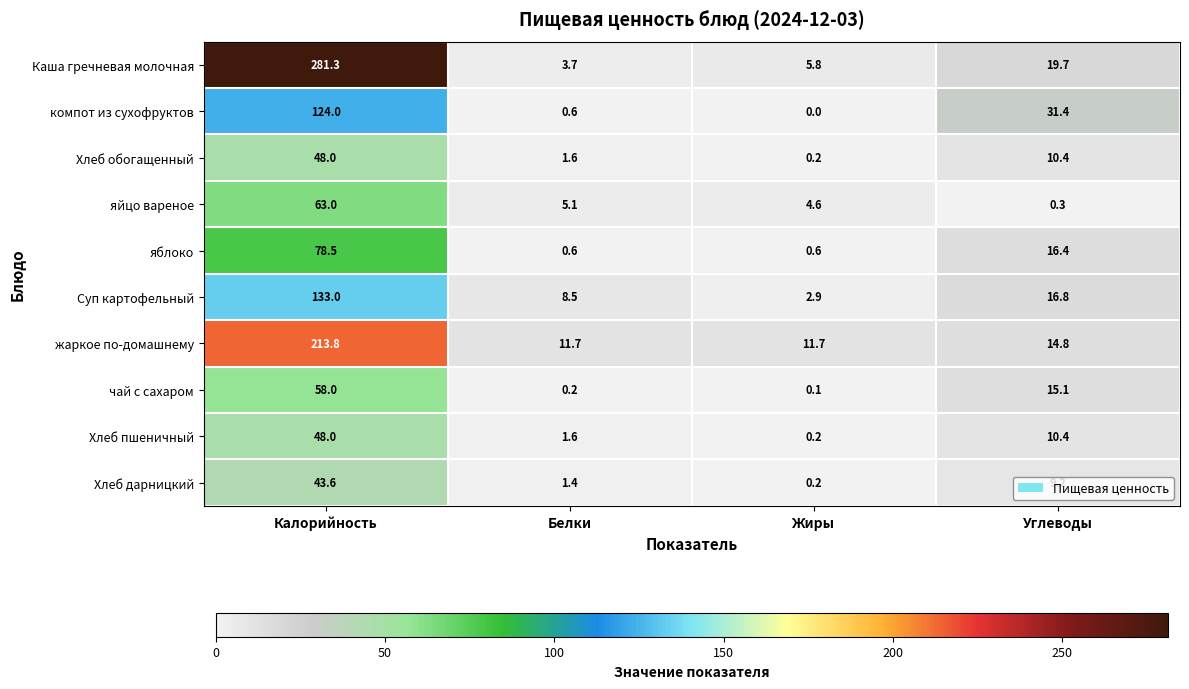

What value does the компот из сухофруктов series have at Белки?

0.6